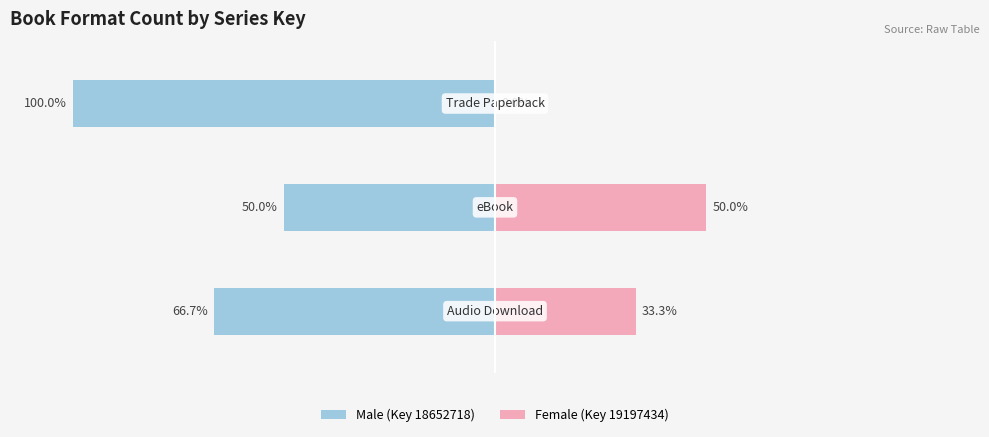

The Male series shows -150.2 at 2. True or false?

False